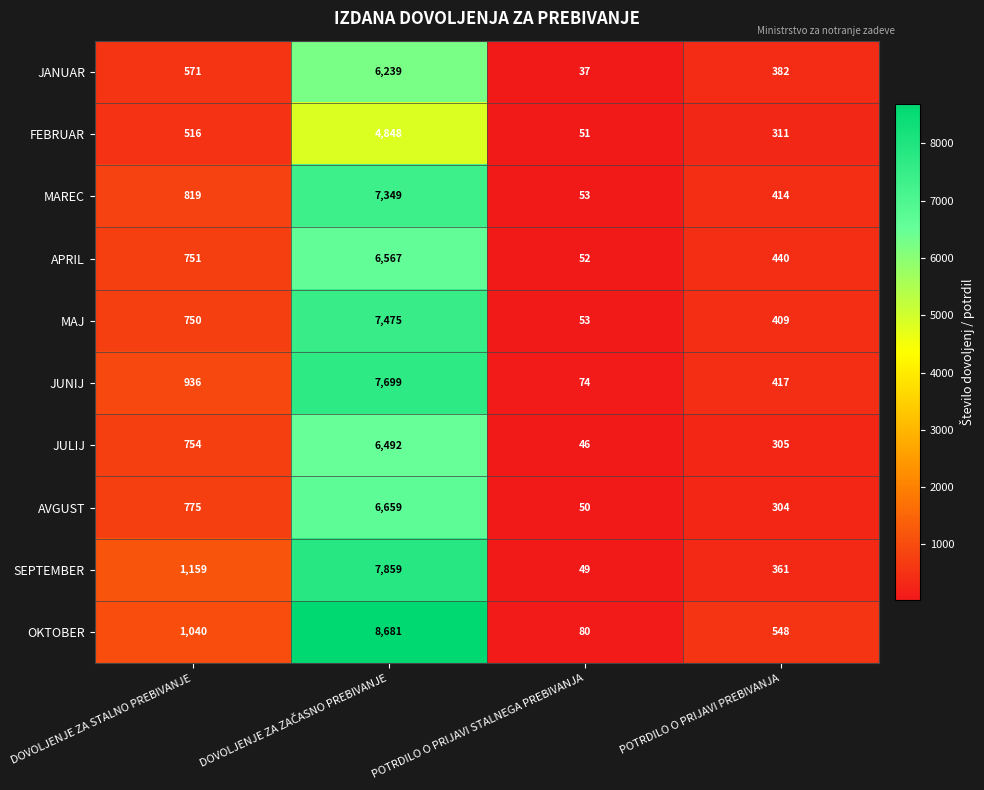

List the series in order of their peak value, highest first.

OKTOBER, SEPTEMBER, JUNIJ, MAJ, MAREC, AVGUST, APRIL, JULIJ, JANUAR, FEBRUAR